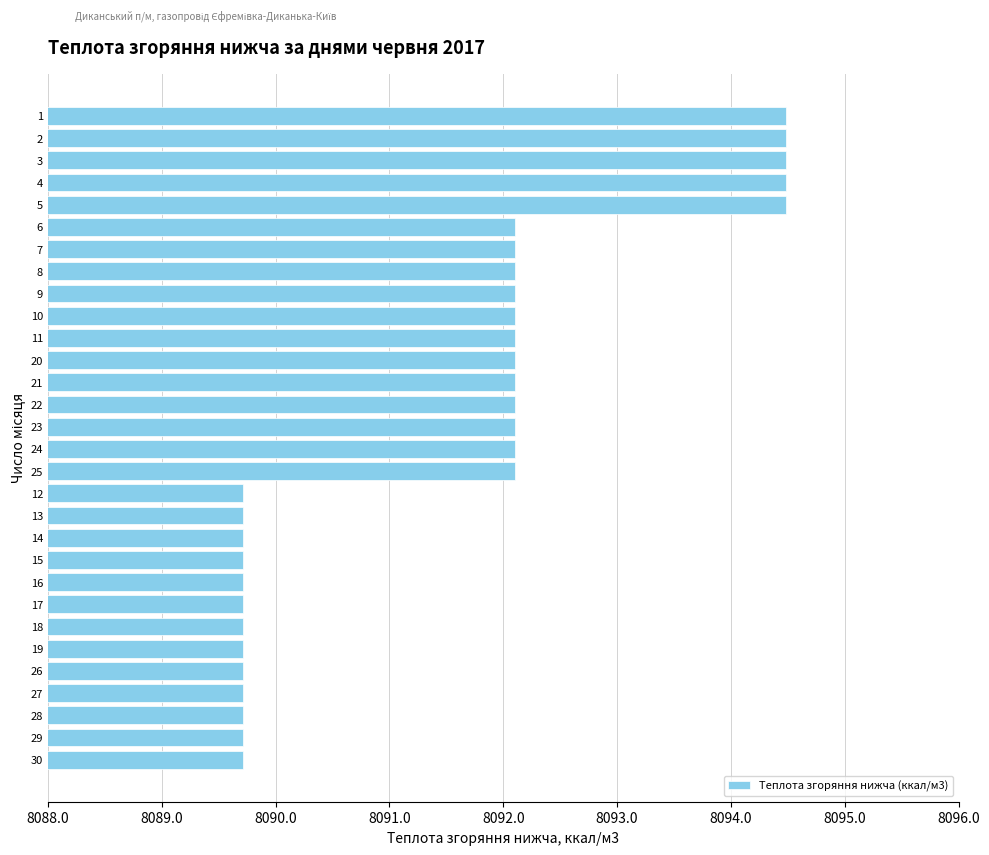

The chart shows a value of 13412.2 at 12. True or false?

False